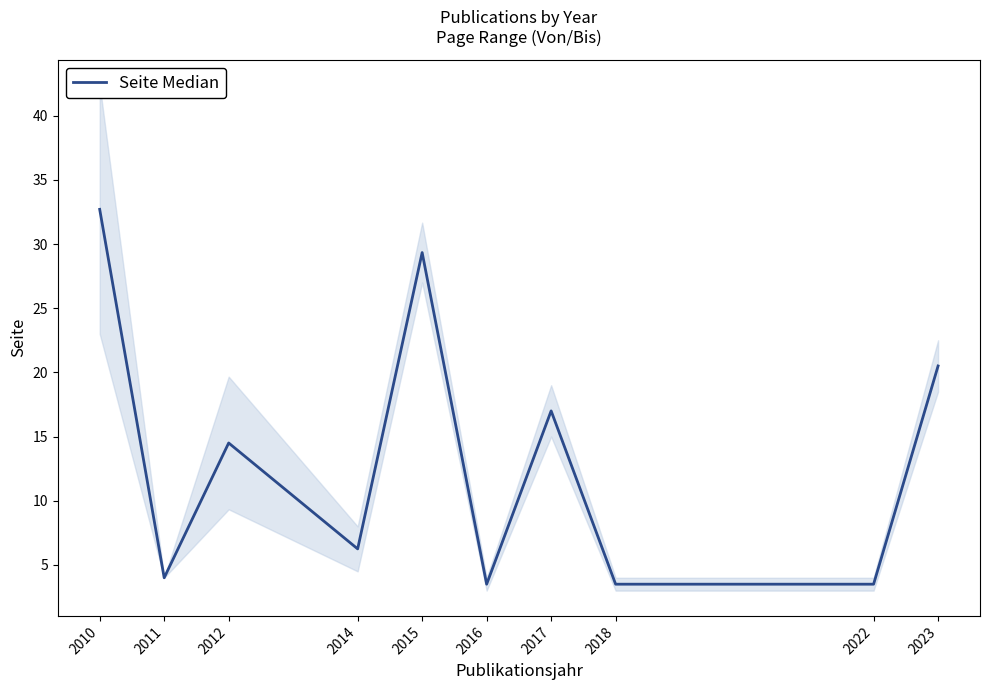

How many values are below 14?

5